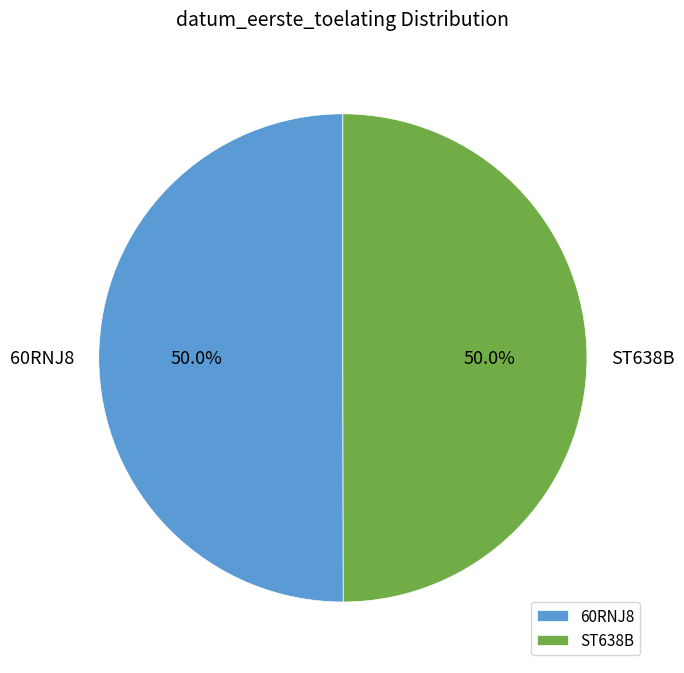

Count the number of slices in the pie.

2